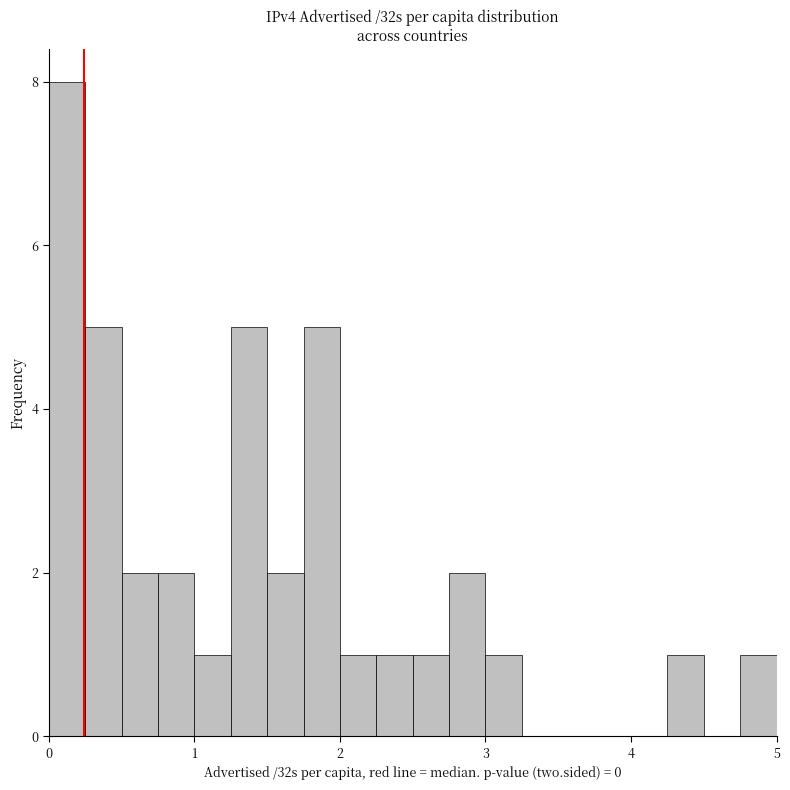

Around what value on the x-axis is the tallest bar? Give the approximate position of its centre, as read against the axis.

0.1